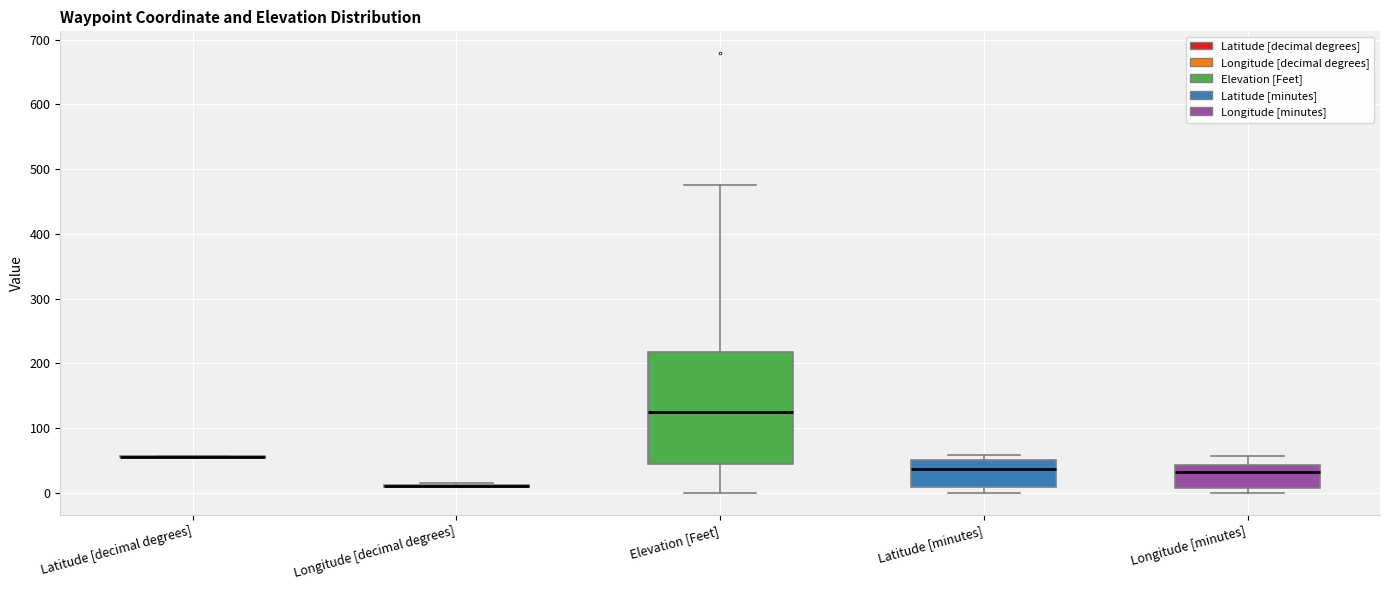

Reading left to right, transcribe this box plot: for each box, give where its median line is, the range the box spans, and where its two whiskers end, as read against the y-axis. The values are not printed on the chart, so give them approximately, as read against the axis.

Latitude [decimal degrees]: box collapsed to a line at 60, whiskers 50 to 60
Longitude [decimal degrees]: box collapsed to a line at 10, whiskers 10 to 10
Elevation [Feet]: median 120, box 40 to 220, whiskers 0 to 480
Latitude [minutes]: median 40, box 10 to 50, whiskers 0 to 60
Longitude [minutes]: median 30, box 10 to 40, whiskers 0 to 60